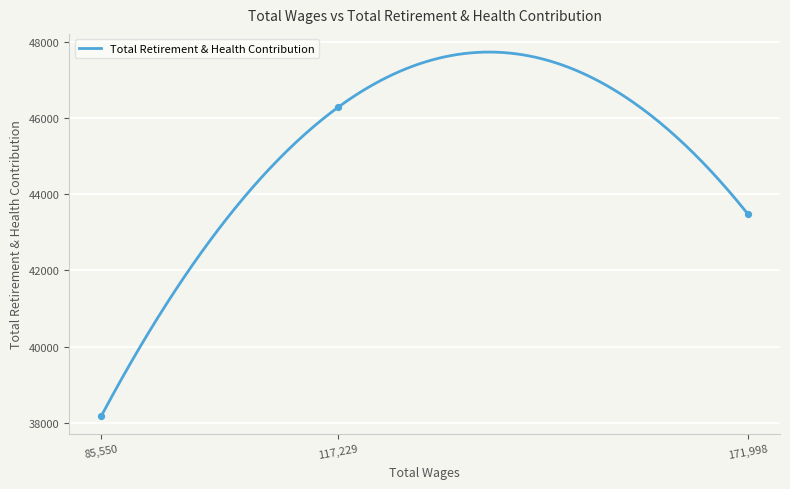

Which has a higher value, 85550.0 or 117229.0?

117229.0